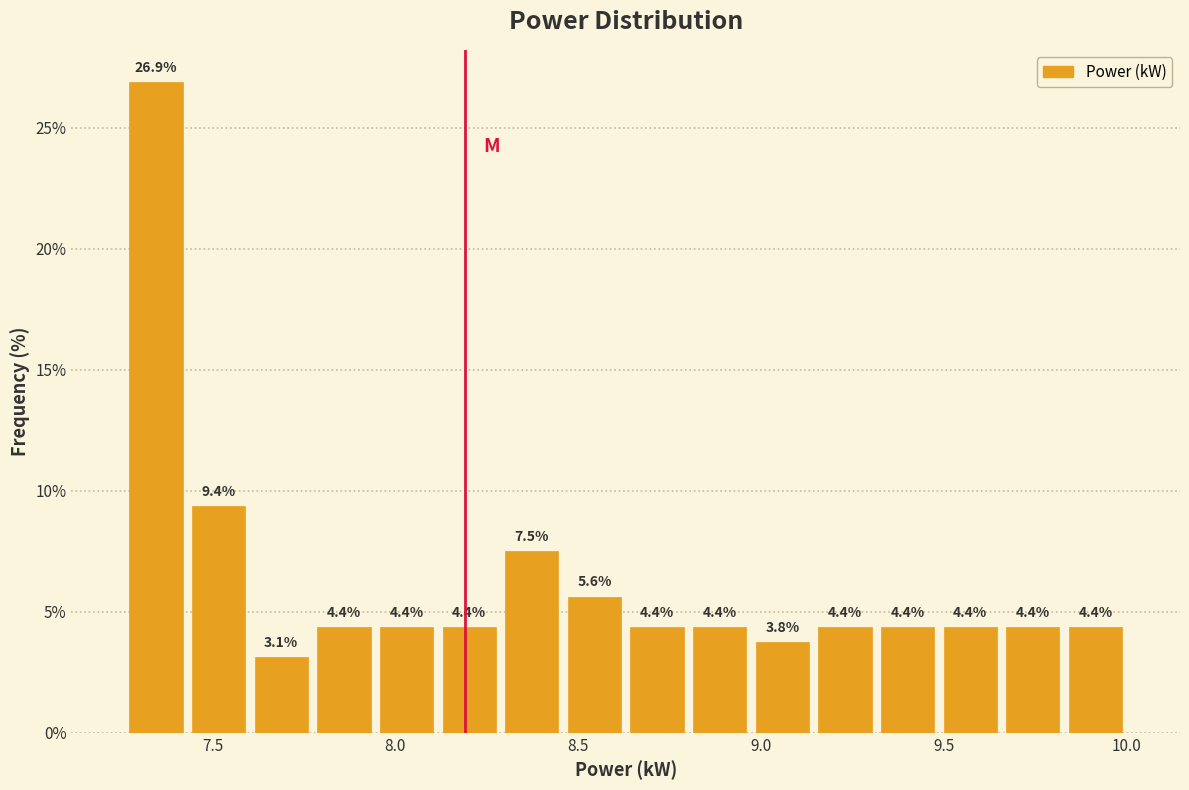

Around what value on the x-axis is the tallest bar? Give the approximate position of its centre, as read against the axis.

7.35